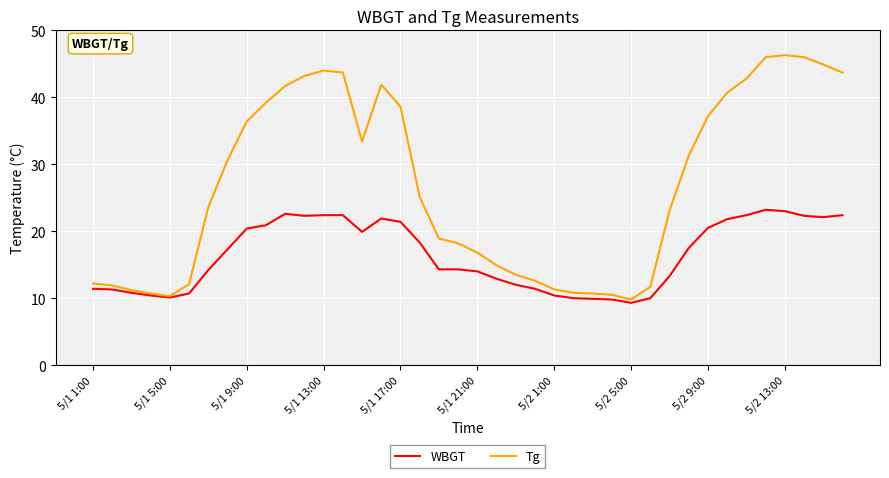

What is the maximum value for Tg?

46.3